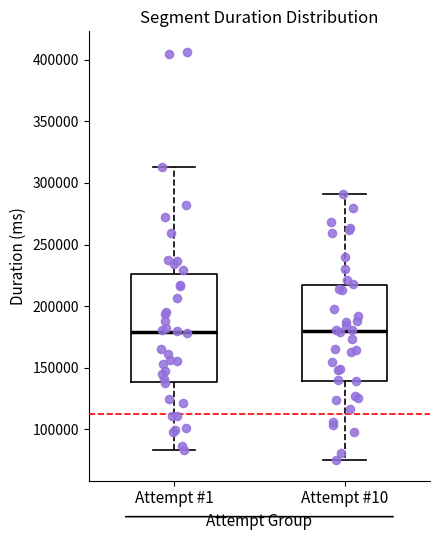

Reading left to right, transcribe this box plot: for each box, give where its median line is, the range the box spans, and where its two whiskers end, as read against the y-axis. The values are not printed on the chart, so give them approximately, as read against the axis.

Attempt #1: median 180000, box 140000 to 225000, whiskers 85000 to 315000
Attempt #10: median 180000, box 140000 to 215000, whiskers 75000 to 290000